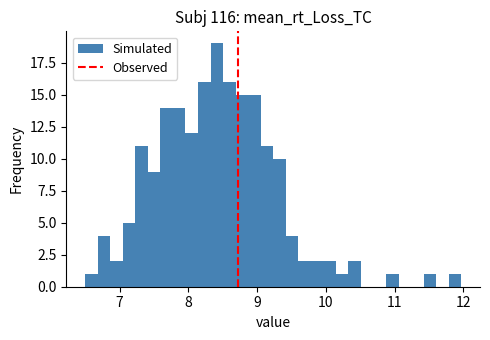

Around what value on the x-axis is the tallest bar? Give the approximate position of its centre, as read against the axis.

8.4